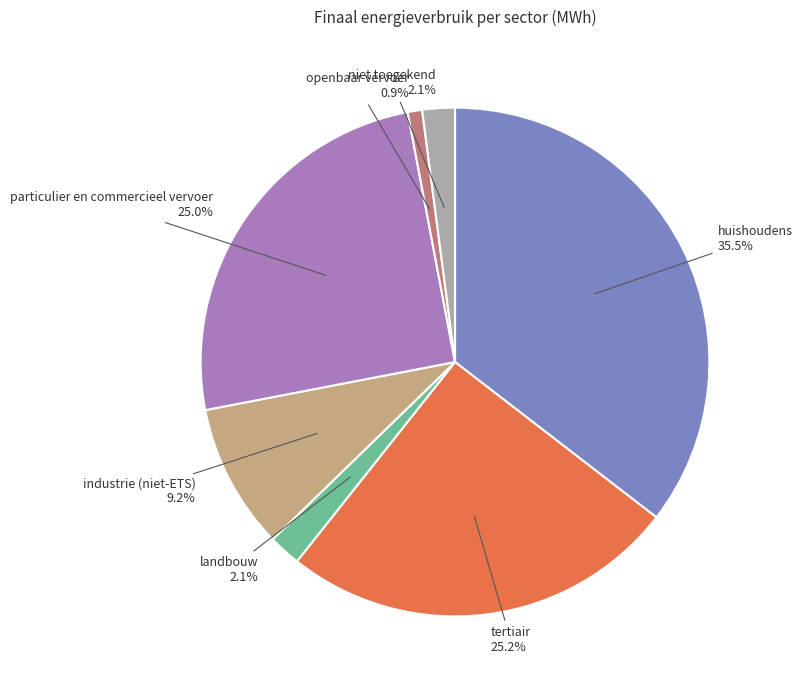

What is the total percentage of particulier en commercieel vervoer and landbouw?

27.1%